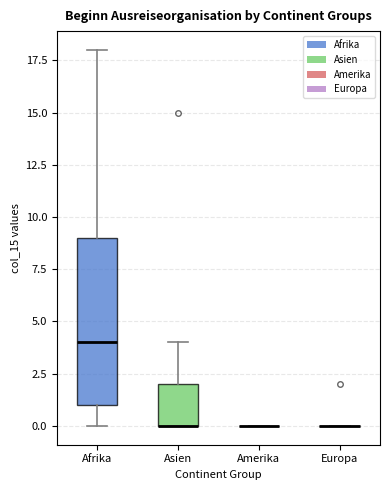

Comparing the boxes themselves (not the whiskers), which one is the tallest?

Afrika